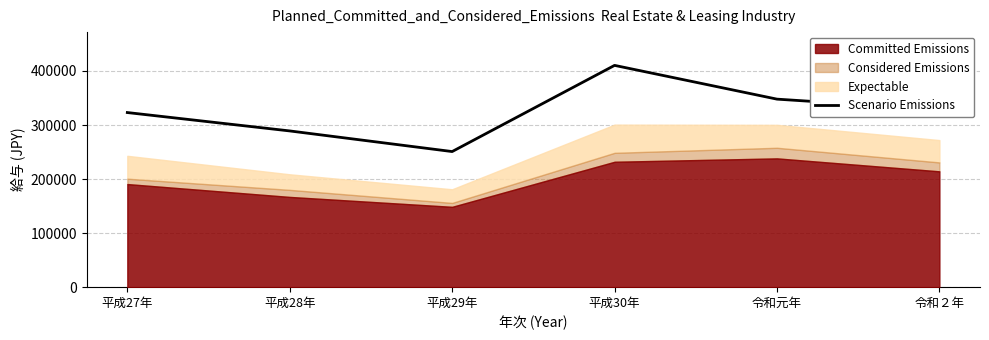

At which category does the data reach its first local valley?

平成29年